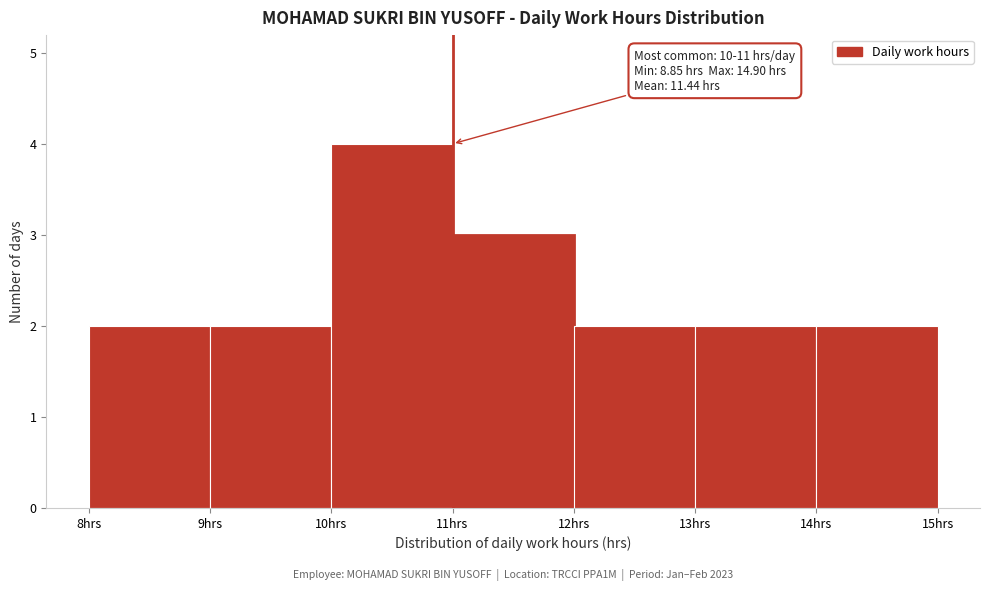

Over which range of the x-axis is the bar tallest?

10 to 11